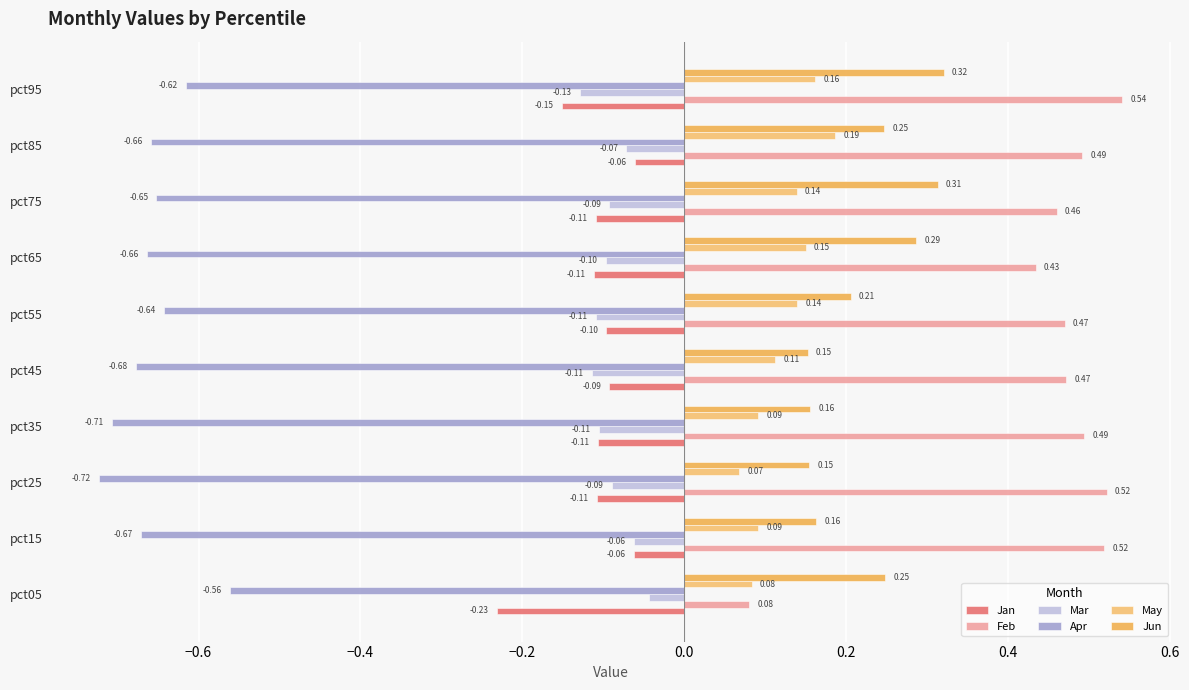

Which label corresponds to the smallest value in the chart?

pct25